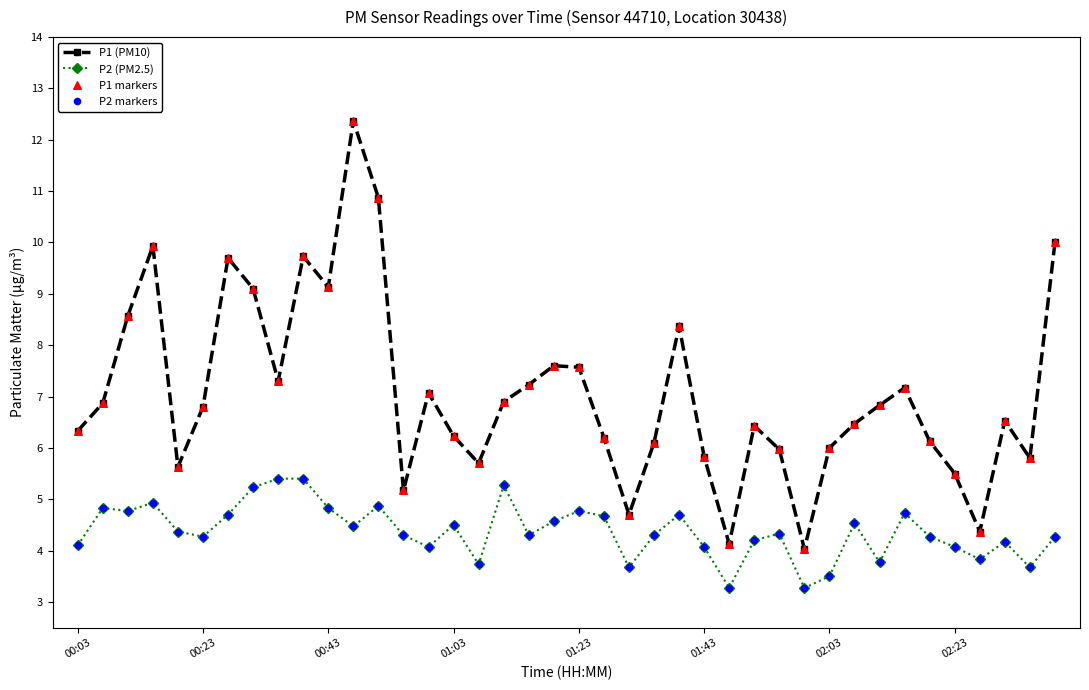

Which series has the widest spread of values?

P1 (PM10)